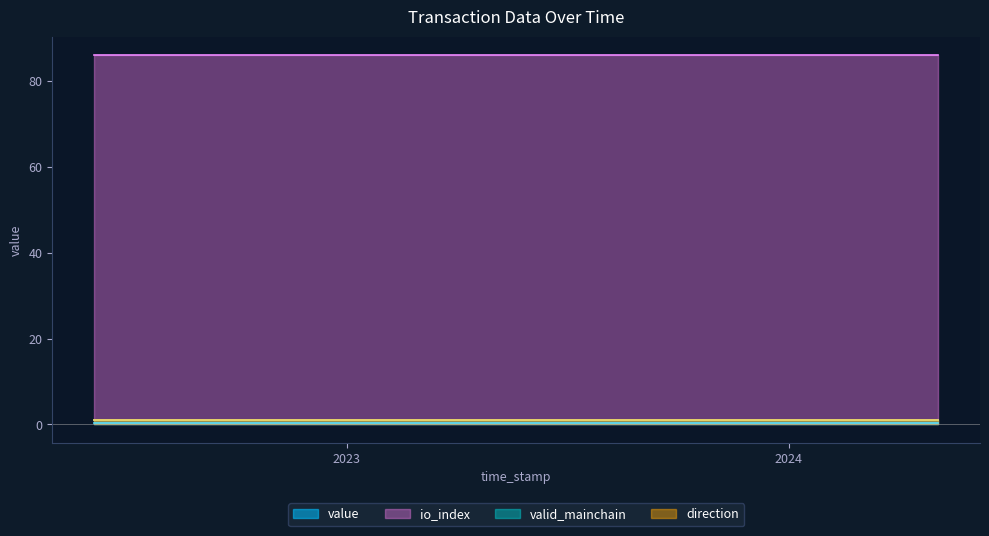

Rank the categories by direction value from highest to lowest.

0, 1, 2, 3, 4, 5, 6, 7, 8, 9, 10, 11, 12, 13, 14, 15, 16, 17, 18, 19, 20, 21, 22, 23